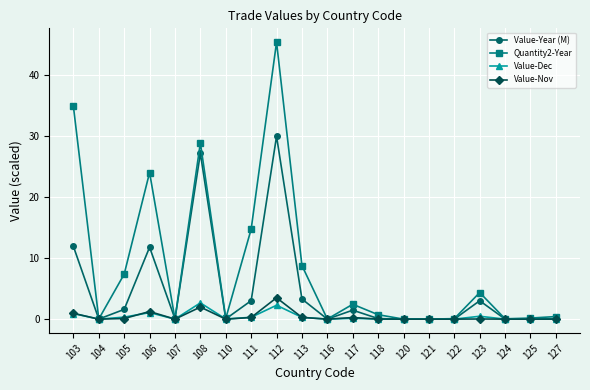

The Value-Year (M) series shows 1.6 at 105. True or false?

True